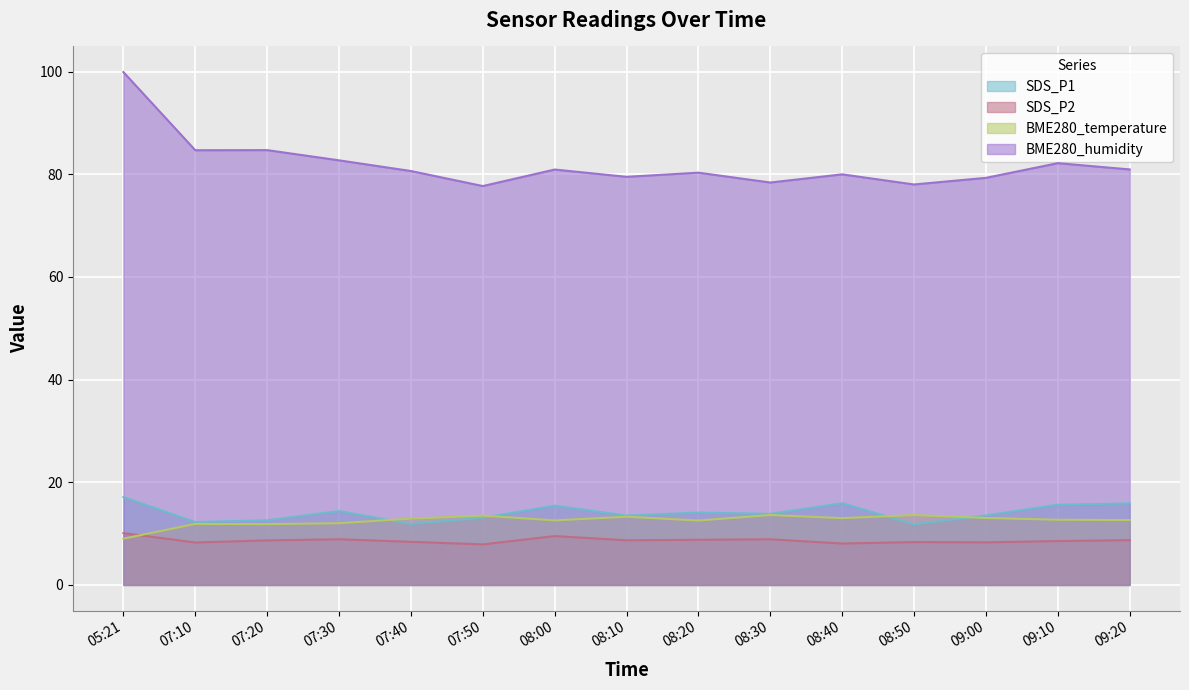

Between 07:10 and 08:20, which series saw the biggest shift?

BME280_humidity